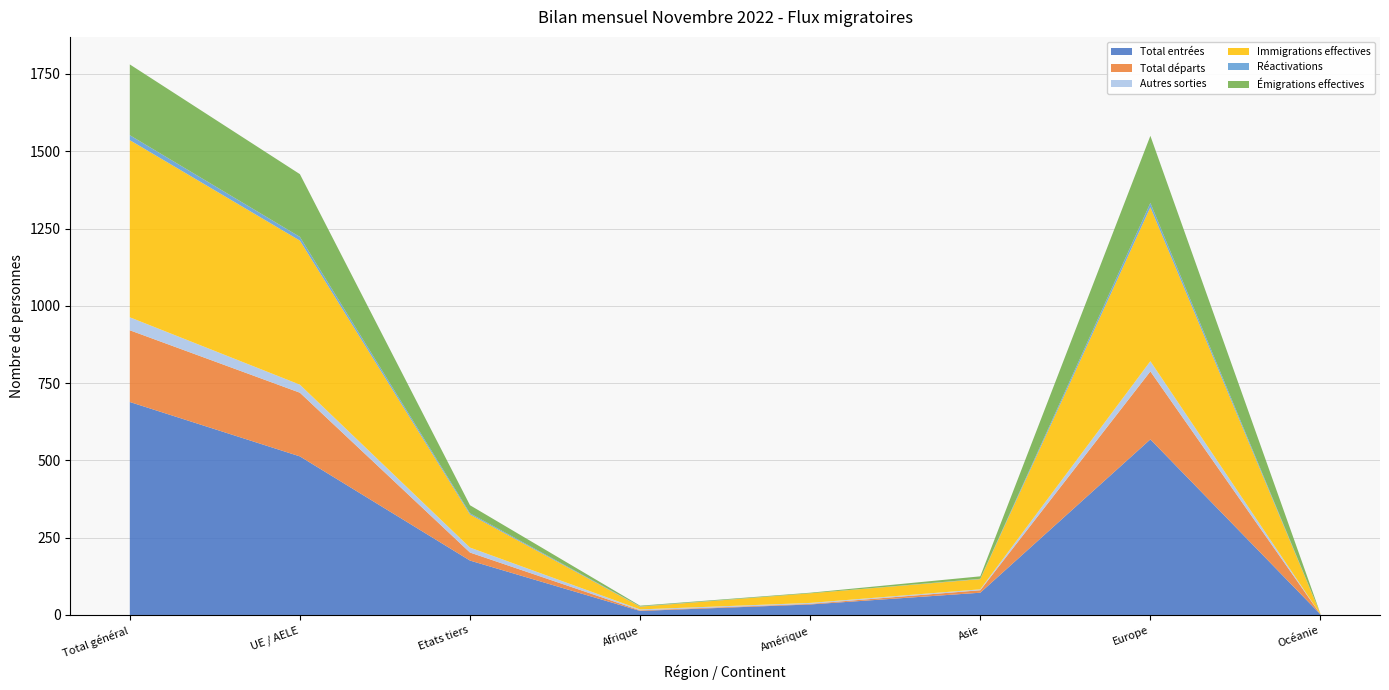

Reading left to right, what are all the values shown in this chart?

Total entrées: 689	513	176	13	34	72	568	2
Total départs: 232	206	26	2	2	8	220	0
Autres sorties: 42	26	16	3	3	3	33	0
Immigrations effectives: 573	466	107	9	31	33	498	2
Réactivations: 16	12	4	1	0	1	14	0
Émigrations effectives: 229	203	26	2	2	8	217	0